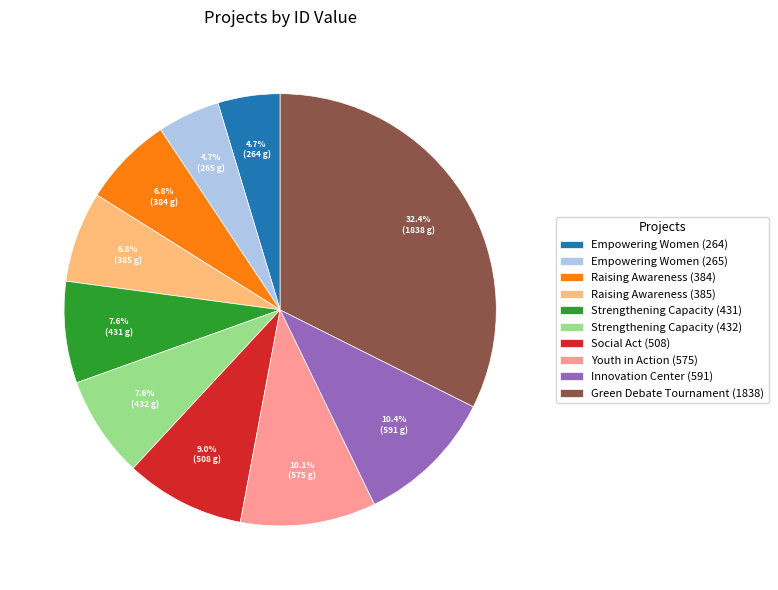

What percentage is NOT represented by Innovation Center (591)?

89.6%